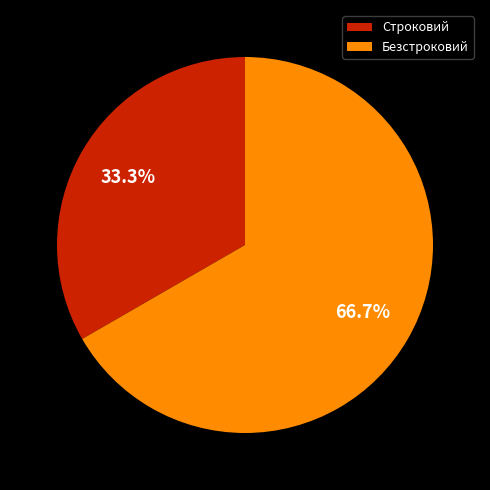

How many segments does this pie chart have?

2